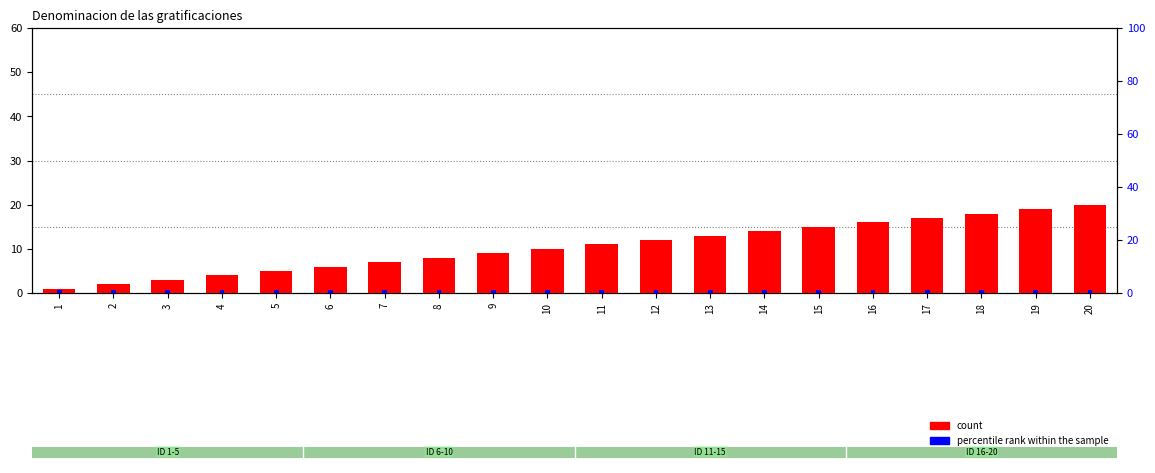

What is the value of the count bar at the 16th from the left?

16